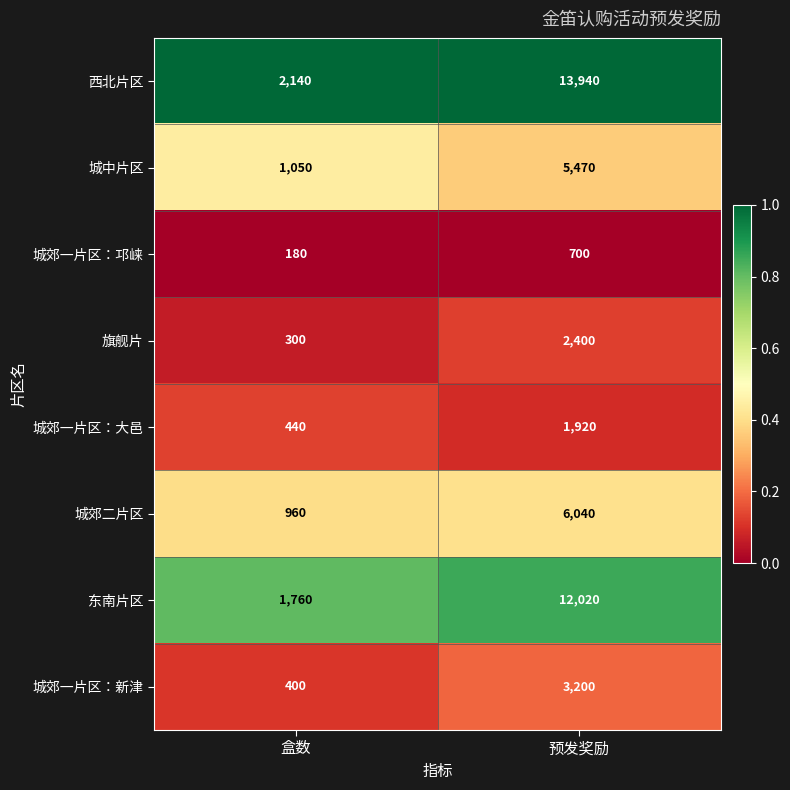

What is the difference between the highest and lowest values at 预发奖励?

13240